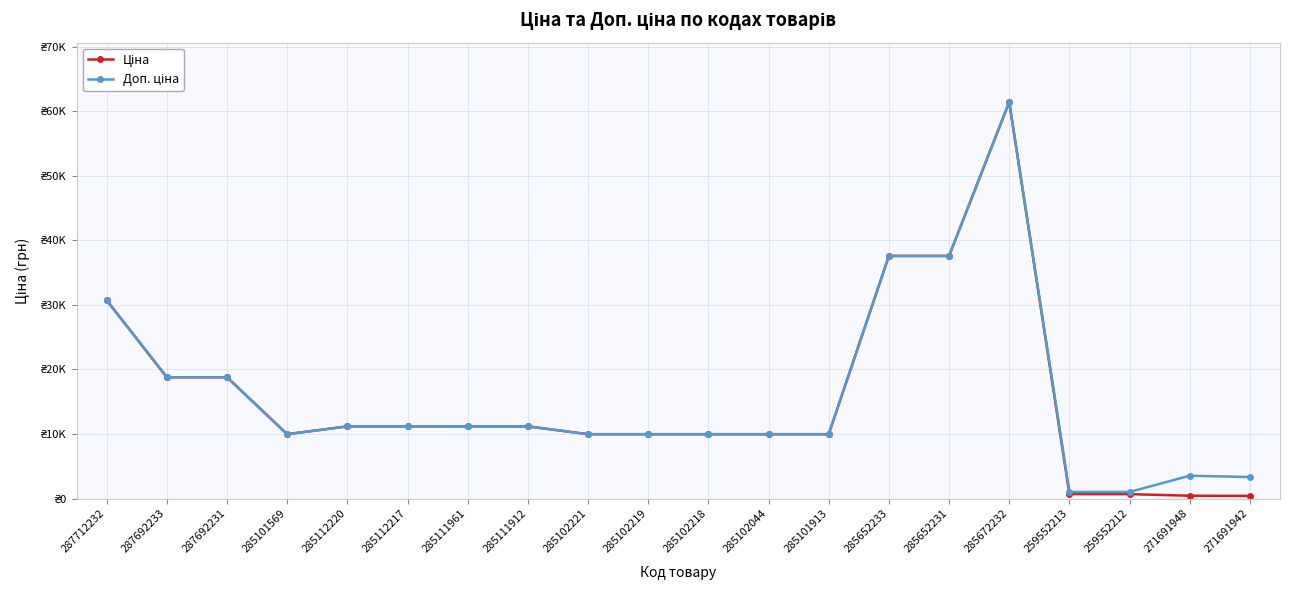

At 285102218, list the series in order from largest to smallest.

Ціна, Доп. ціна